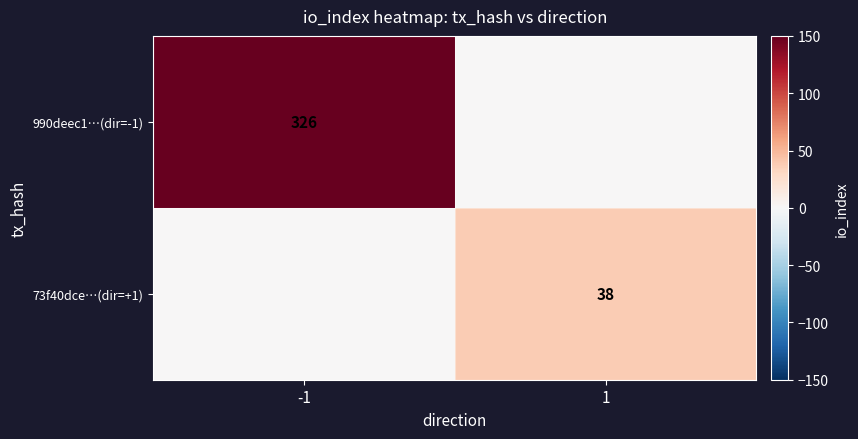

Is it true that 990deec1…(dir=-1) equals 326 at -1?

True